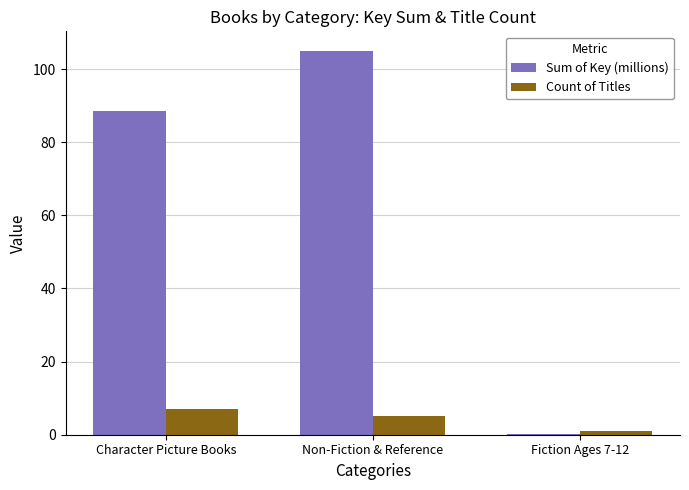

Reading left to right, what are all the values shown in this chart?

Sum of Key (millions): Character Picture Books=88.7	Non-Fiction & Reference=105.1	Fiction Ages 7-12=0.3
Count of Titles: Character Picture Books=7.0	Non-Fiction & Reference=5.0	Fiction Ages 7-12=1.0